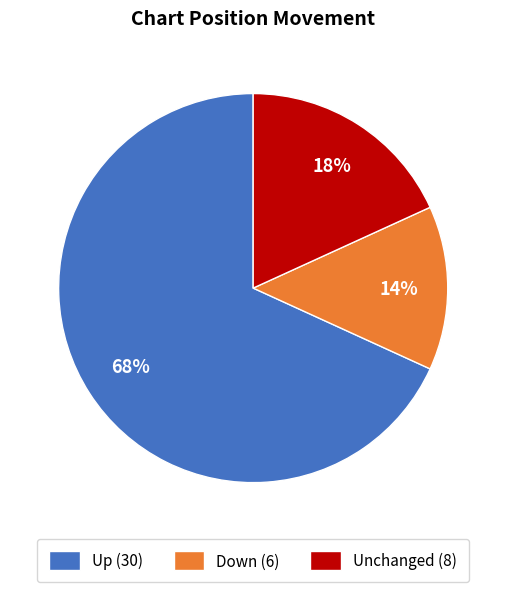

Is it true that Unchanged (8) is 18% of the pie?

True